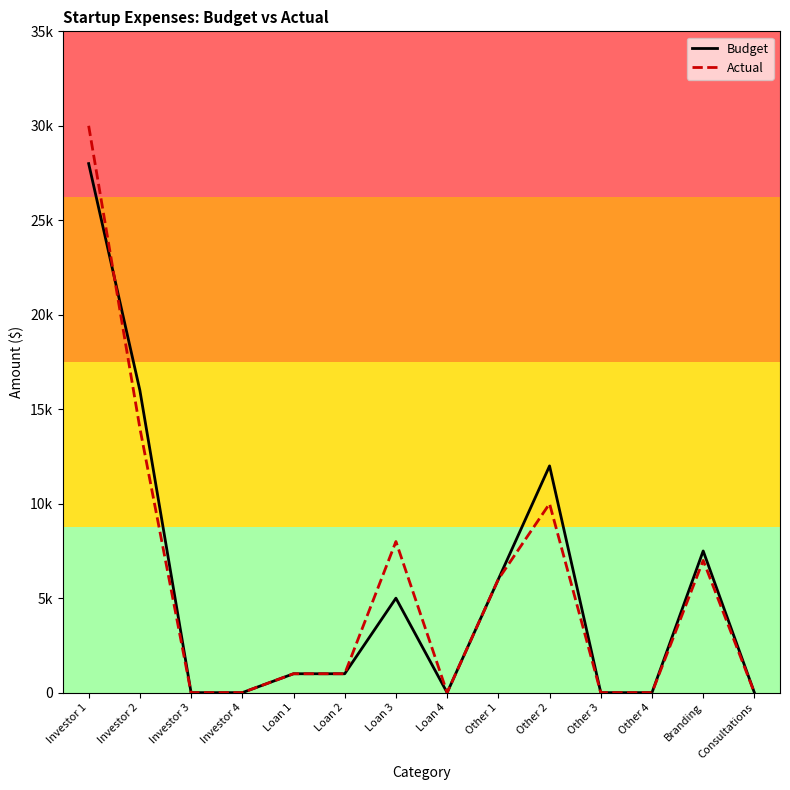

Is it true that Actual equals 41934 at Investor 1?

False